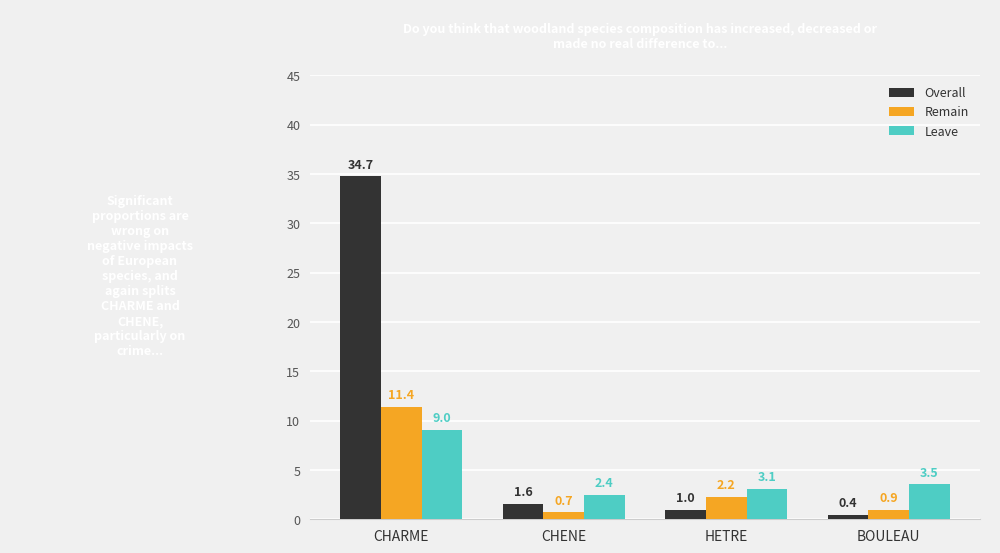

At how many categories does at least one series exceed 12?

1